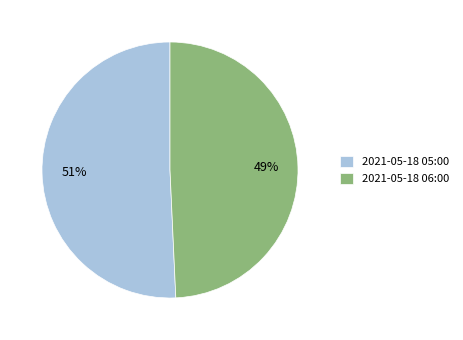

Combined, do 2021-05-18 06:00 and 2021-05-18 05:00 account for over 50%?

Yes